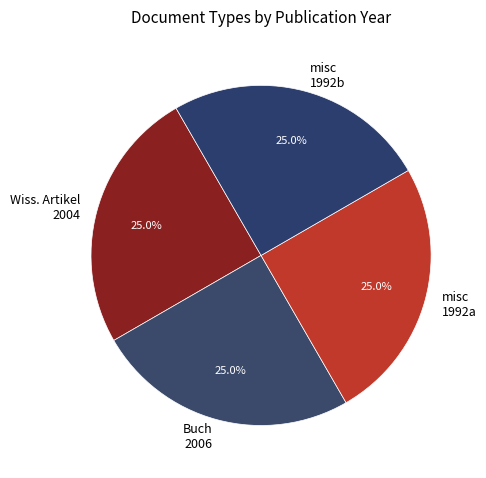

To the nearest percent, what is the average slice percentage?

25%